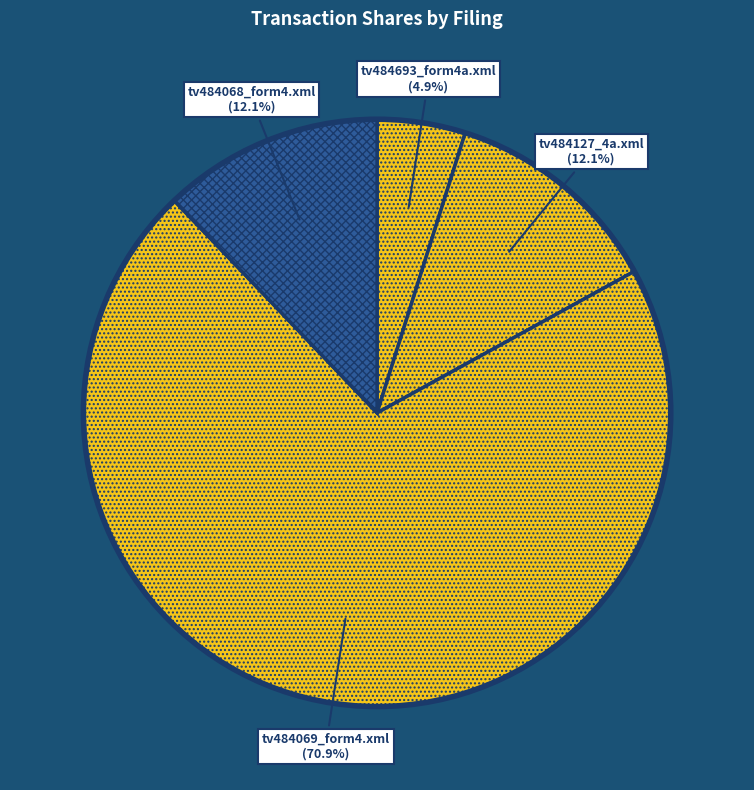

What is the majority slice?

tv484069_form4.xml